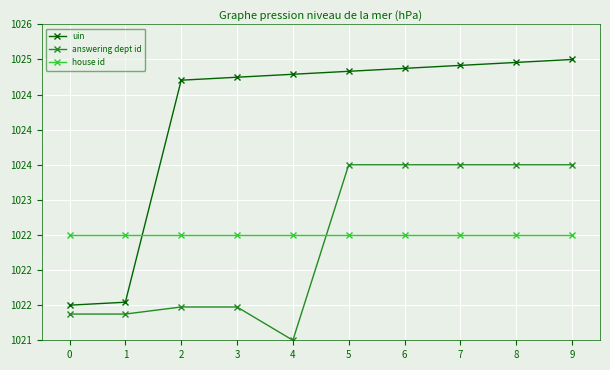

How many times do house id and uin cross each other?

1